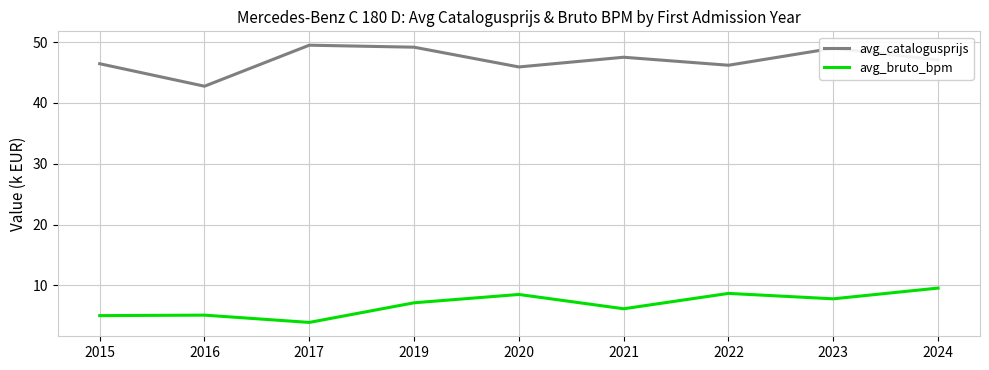

What is the difference between the highest and lowest values at 2019?

42.0